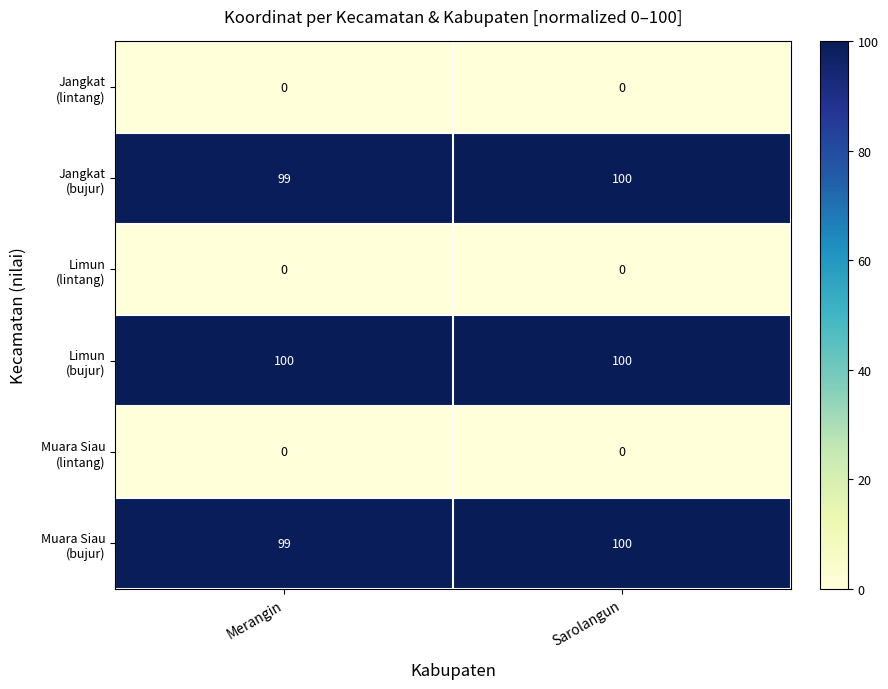

At which category is the sum across all series the highest?

Sarolangun